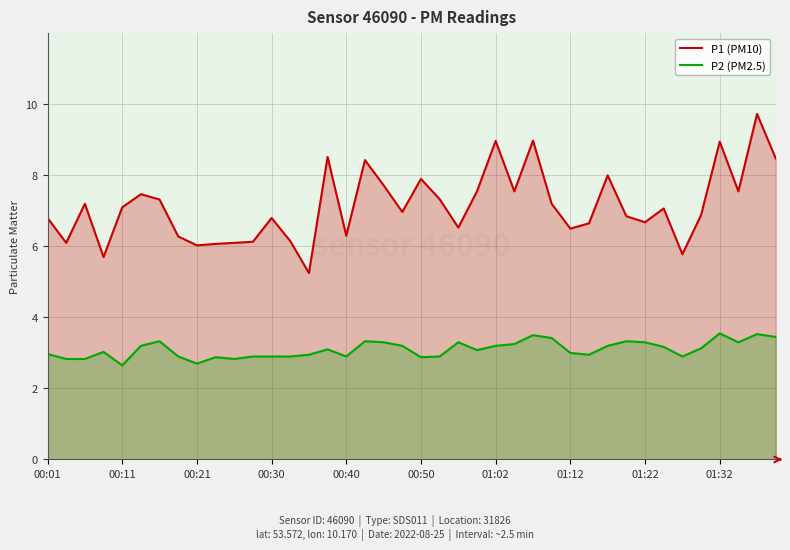

True or false: P2 (PM2.5) and P1 (PM10) intersect in this chart.

False